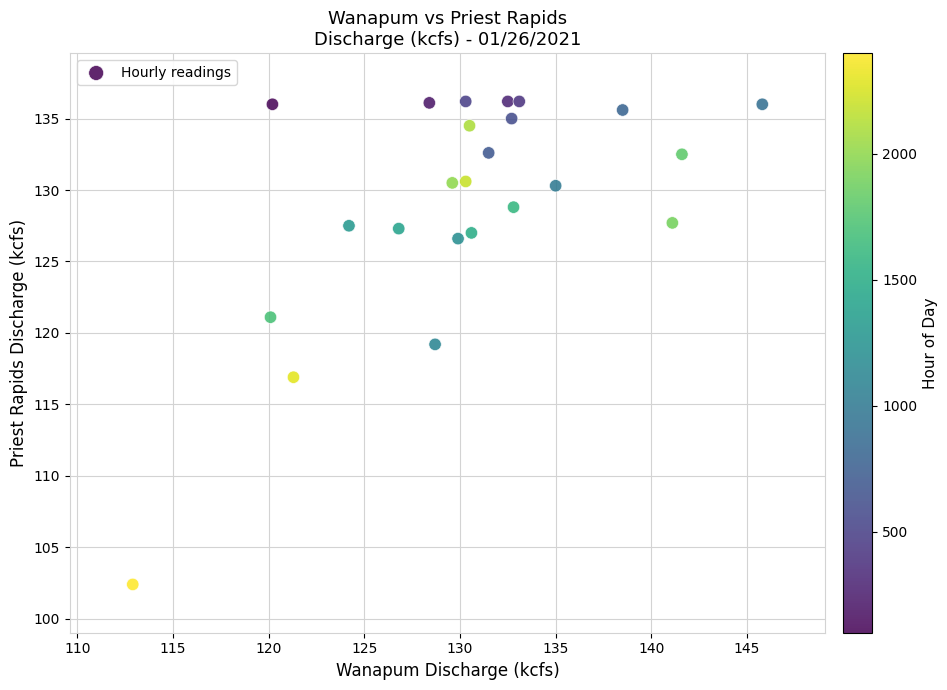

What is the range of X values (max minus min)?

32.9